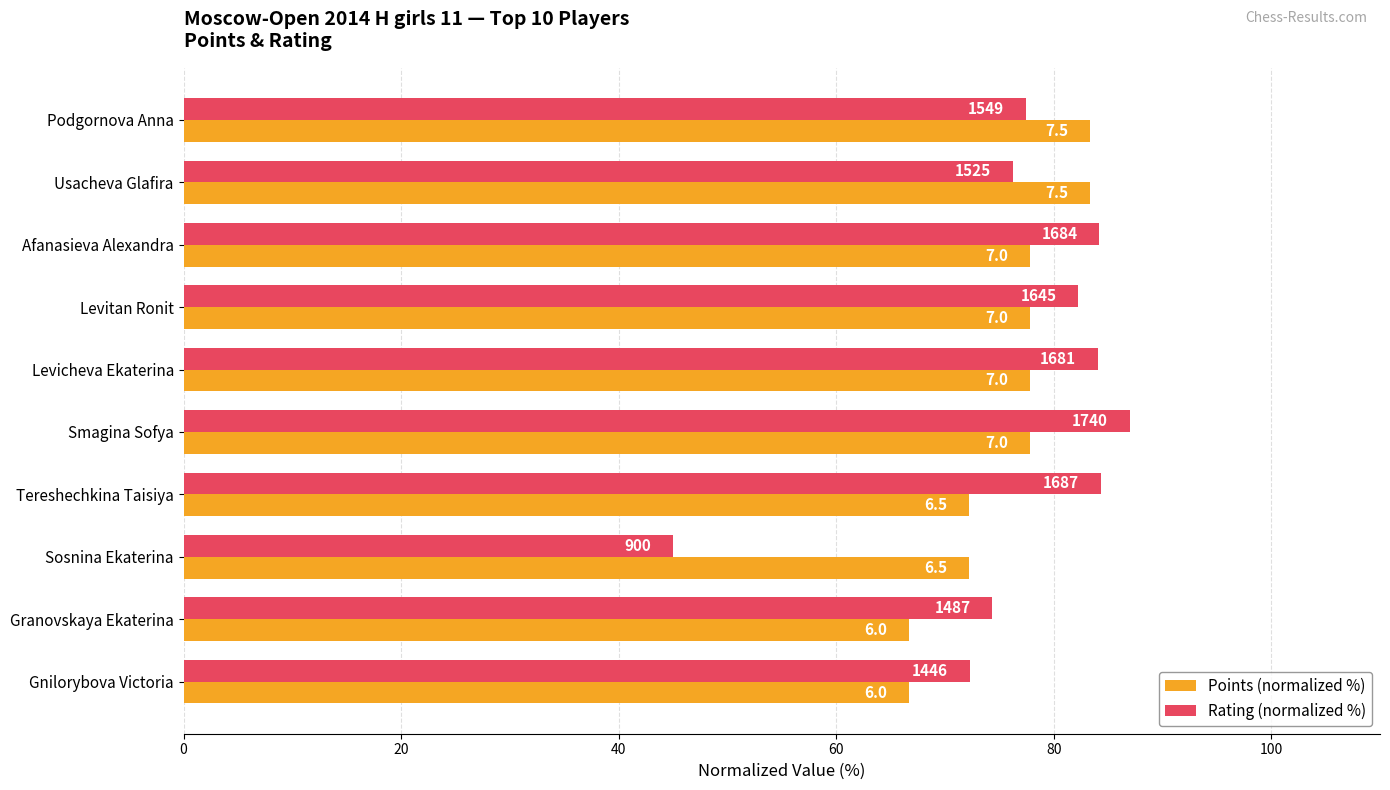

What are all the series names shown in the legend?

Points (normalized %), Rating (normalized %)